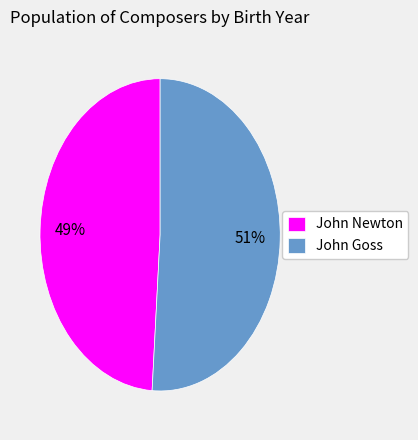

To the nearest percent, what portion does John Goss represent?

51%